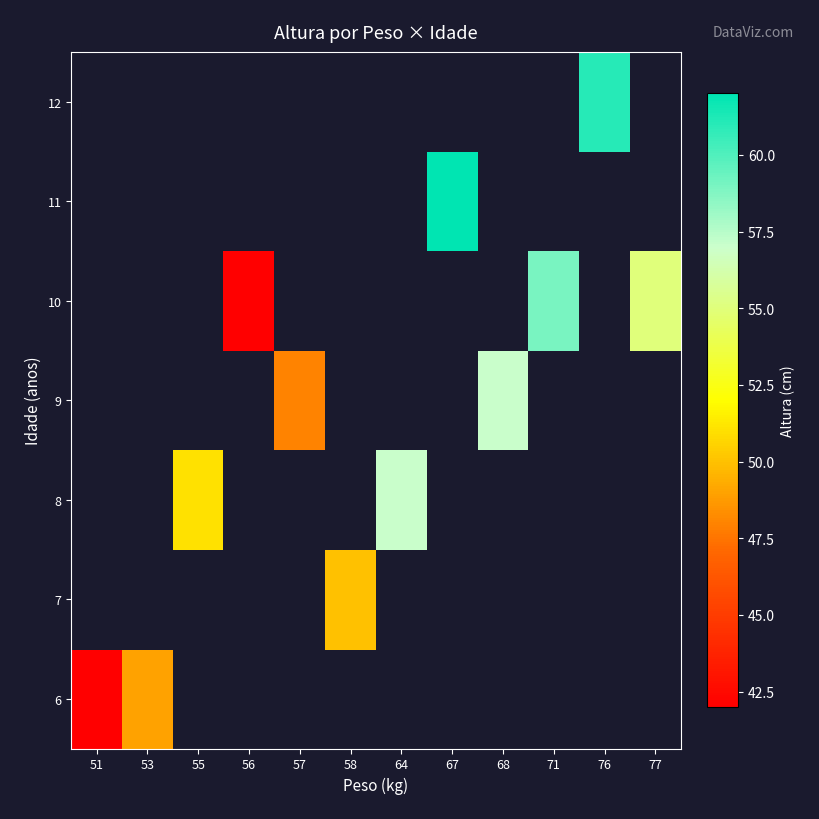

Count the 10 values in the range 42 to 59.

3